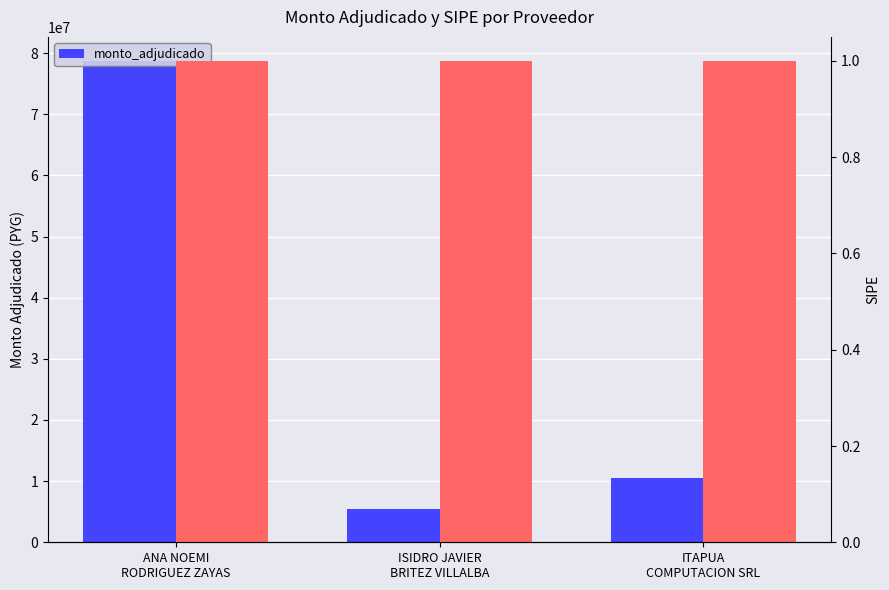

How many values exceed 10475000?

1